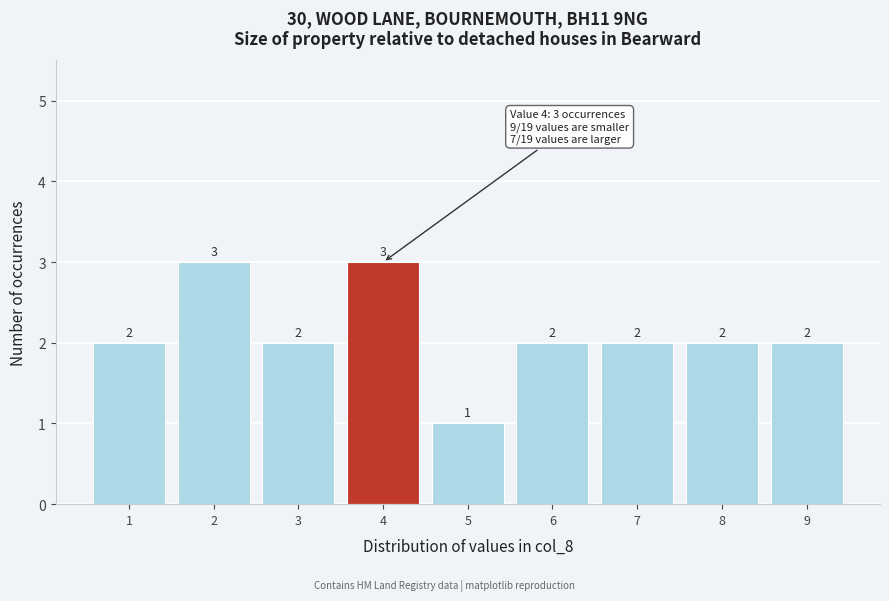

Reading left to right, list every bar in this chart as the range it spans on the x-axis followed by its height.

0.5 to 1.5: 2
1.5 to 2.5: 3
2.5 to 3.5: 2
3.5 to 4.5: 3
4.5 to 5.5: 1
5.5 to 6.5: 2
6.5 to 7.5: 2
7.5 to 8.5: 2
8.5 to 9.5: 2